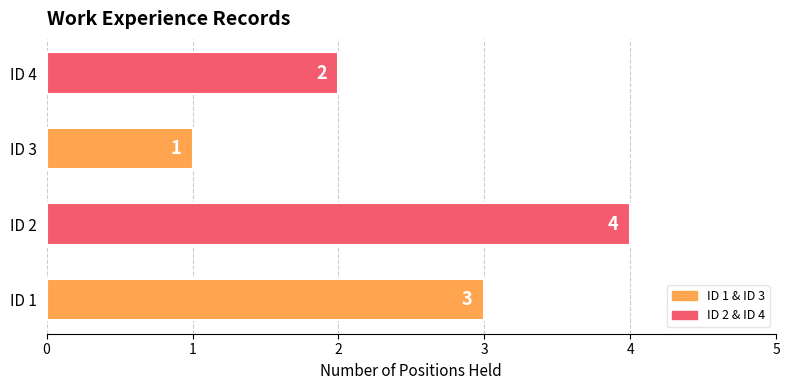

What is the change in value from ID 1 to ID 2?

+1